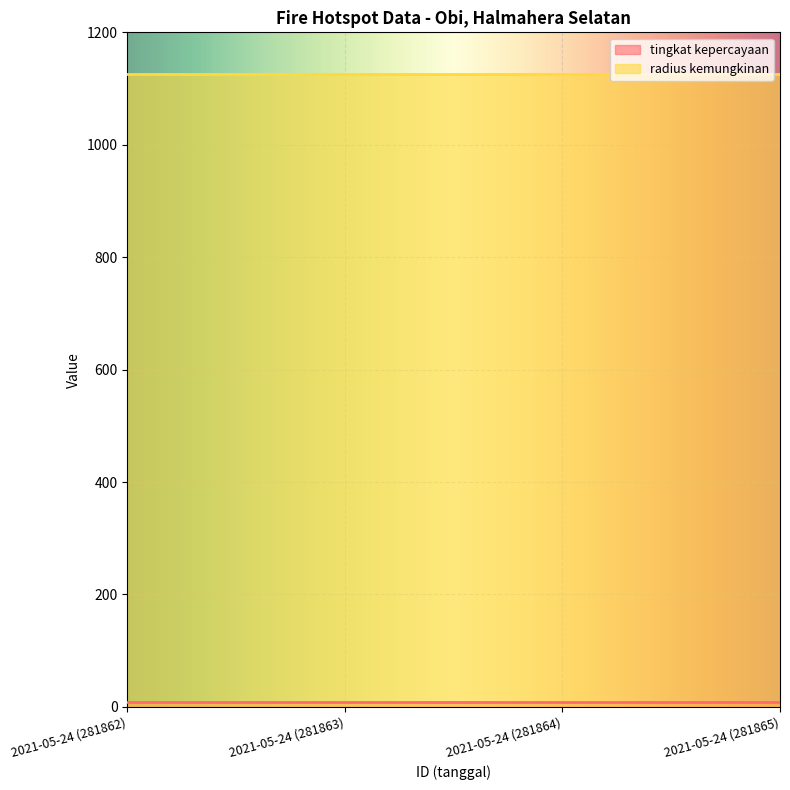

Is the value of tingkat kepercayaan at 2021-05-24 (281865) greater than the value of radius kemungkinan at 2021-05-24 (281862)?

No